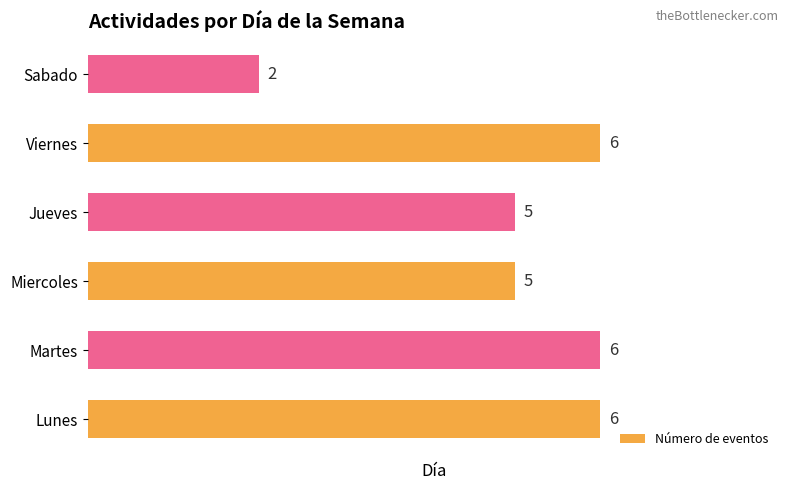

Reading bottom to top, what are all the values shown in this chart?

6	6	5	5	6	2